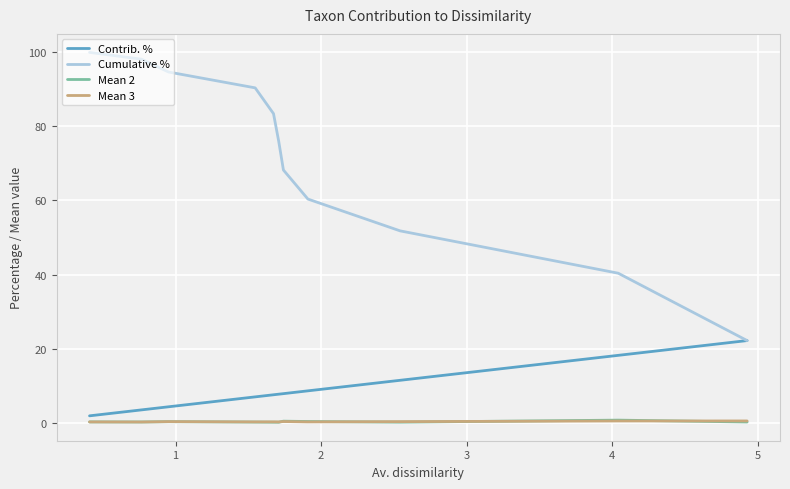

What is the maximum value shown in the chart?

100.0